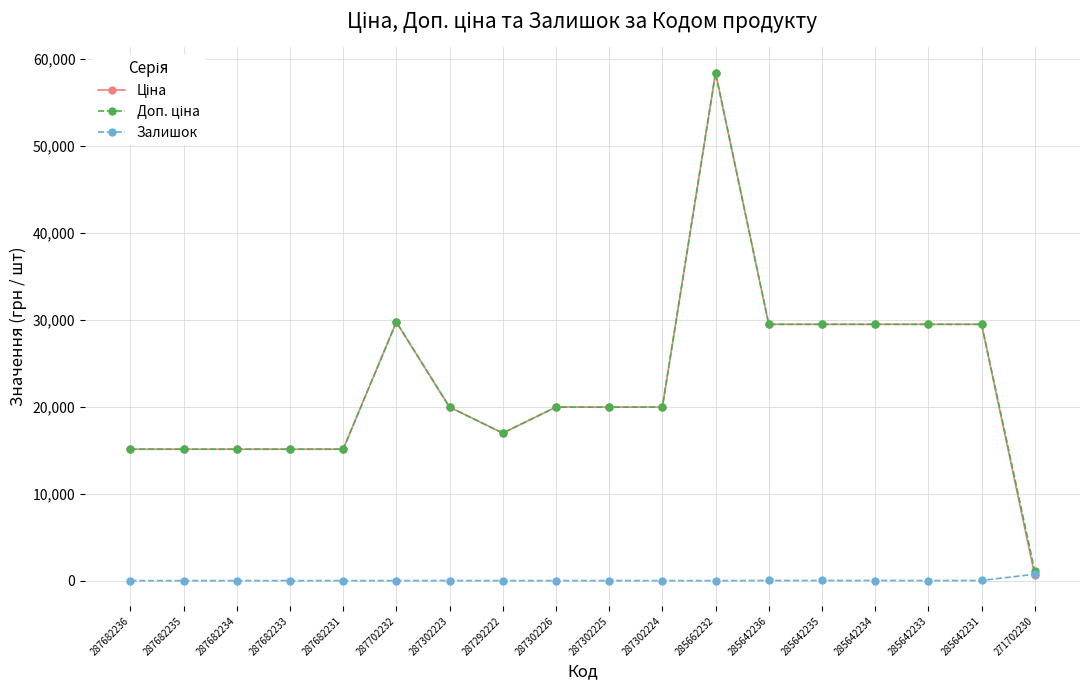

At which category is the sum across all series the highest?

285662232